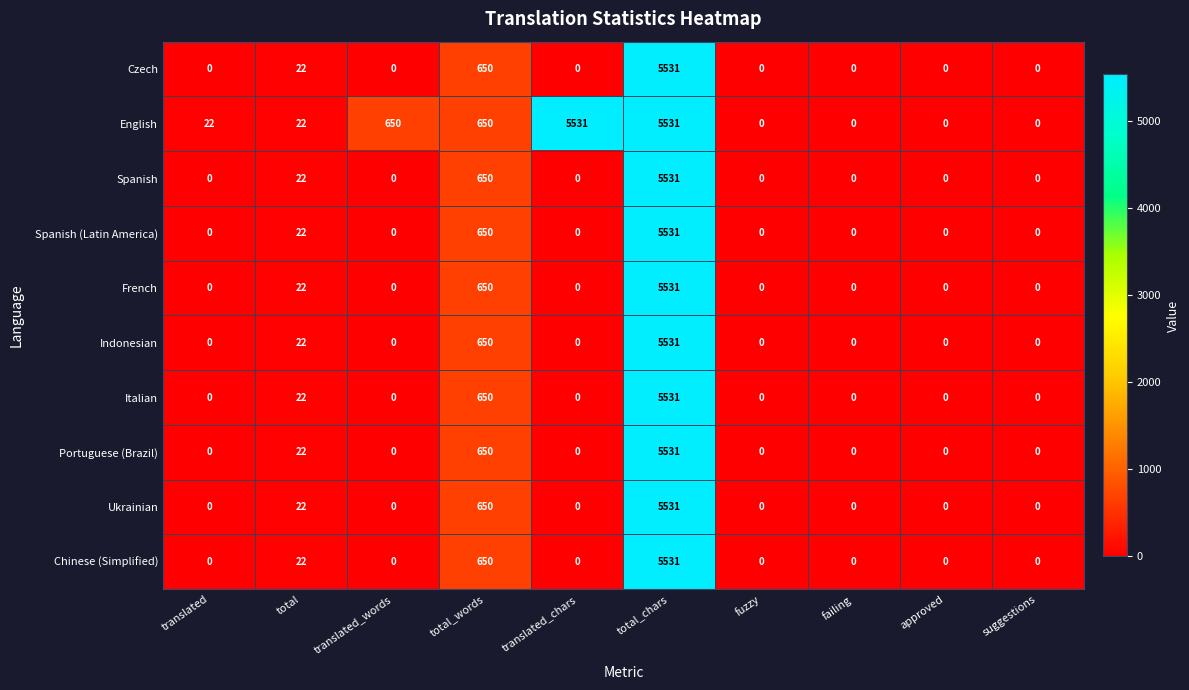

How many series are shown in this chart?

10